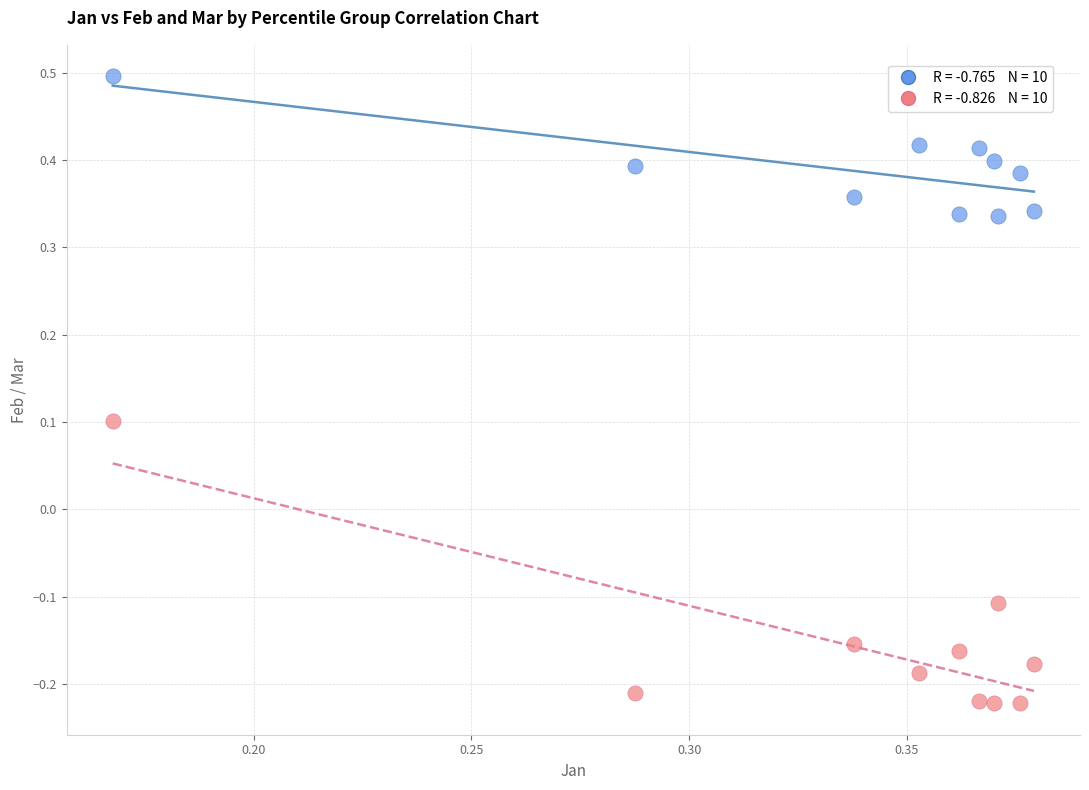

Across all data points, what is the range of Y values (max minus min)?

0.7